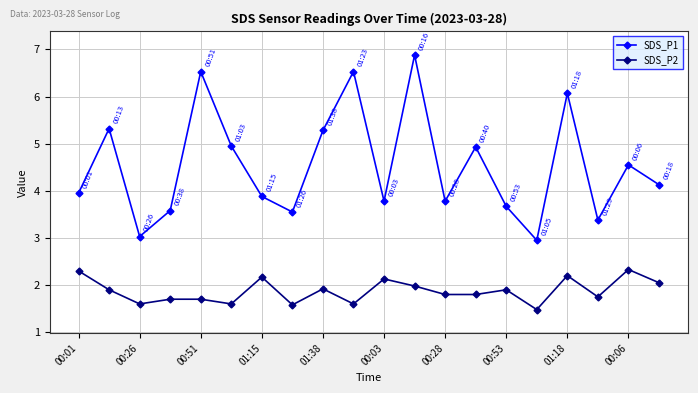

What is the value of the SDS_P2 point at the 9th from the left?

1.9